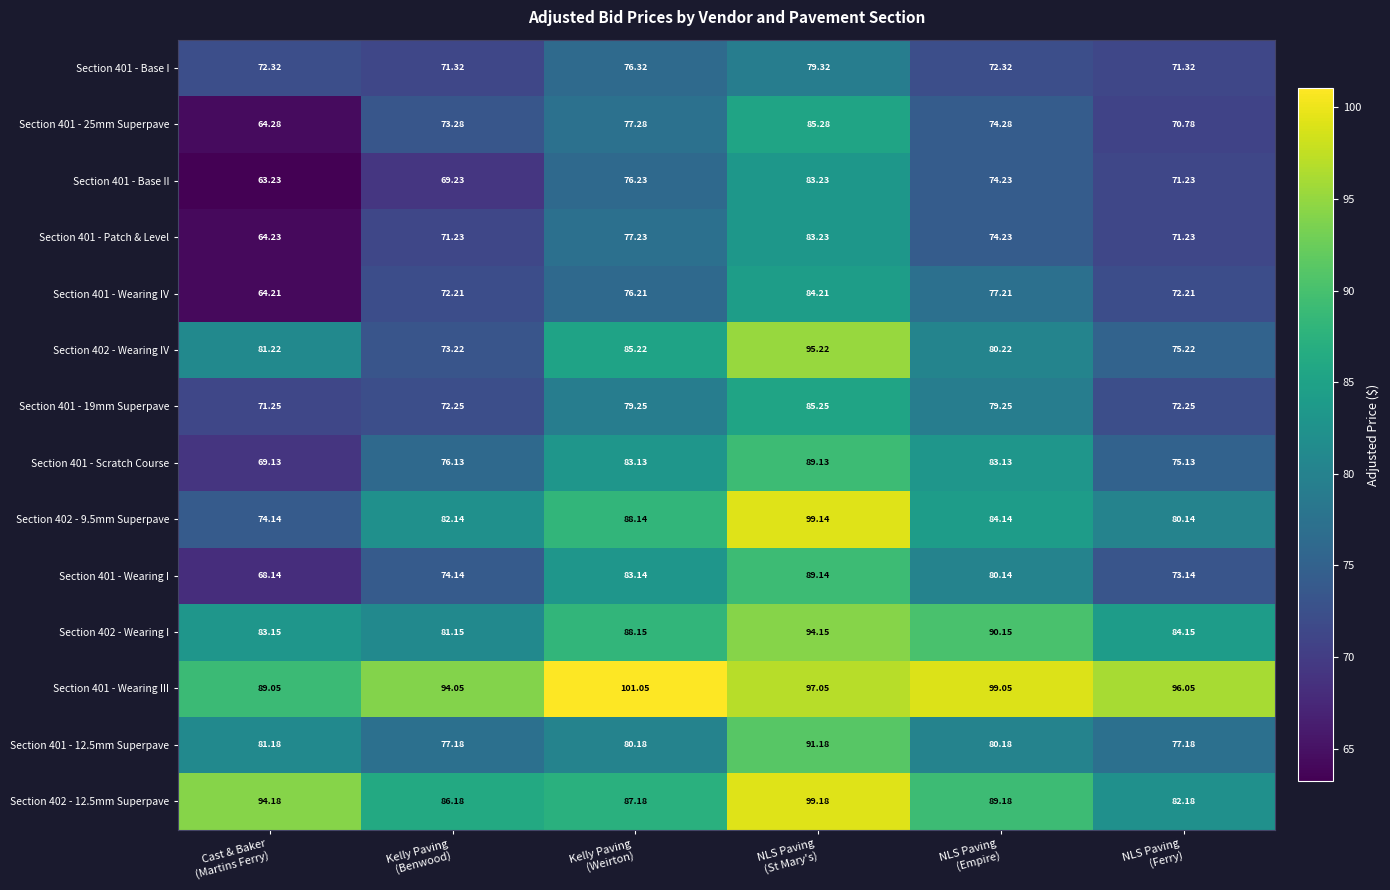

What is the difference between the highest and lowest values at Kelly Paving
(Weirton)?

24.8